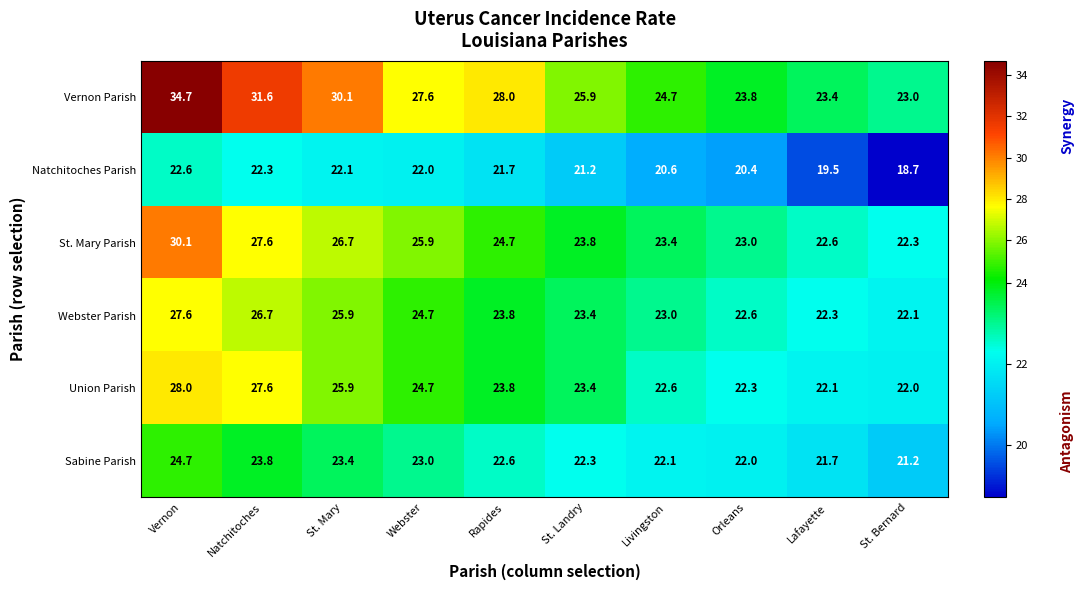

What is the difference between the highest and lowest values at Livingston?

4.1